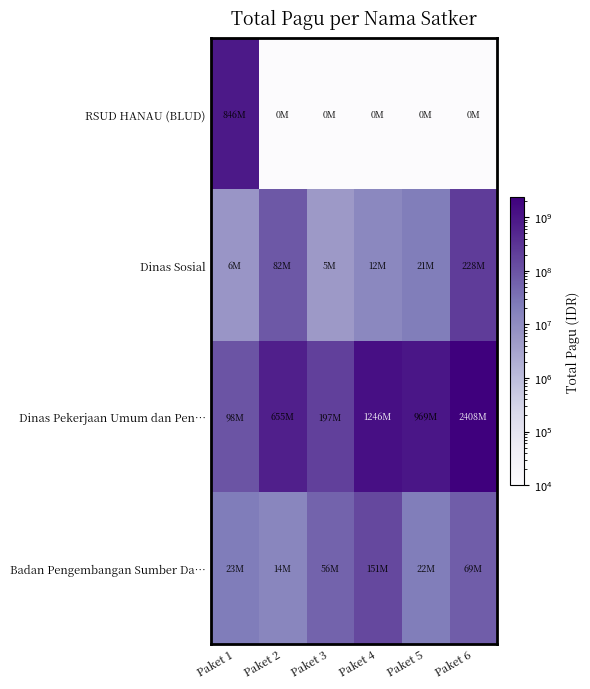

Reading left to right, transcribe all the data shown in this chart.

RSUD HANAU (BLUD): Paket 1=846300000	Paket 2=10000	Paket 3=10000	Paket 4=10000	Paket 5=10000	Paket 6=10000
Dinas Sosial: Paket 1=6000000	Paket 2=81778000	Paket 3=5000000	Paket 4=12500000	Paket 5=21100000	Paket 6=227500000
Dinas Pekerjaan Umum dan Pen…: Paket 1=98500000	Paket 2=654772000	Paket 3=197450000	Paket 4=1245680000	Paket 5=968791000	Paket 6=2407557000
Badan Pengembangan Sumber Da…: Paket 1=23085851	Paket 2=13676057	Paket 3=56437383	Paket 4=150918670	Paket 5=21639800	Paket 6=68886270